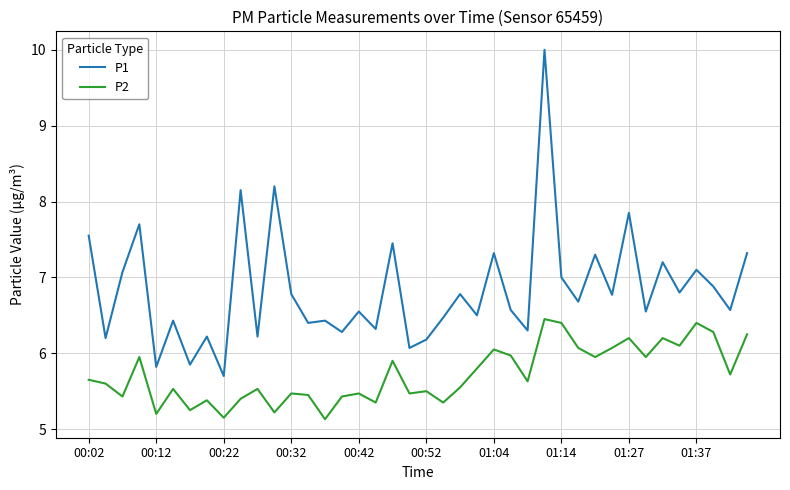

Which series has the largest total across all categories?

P1